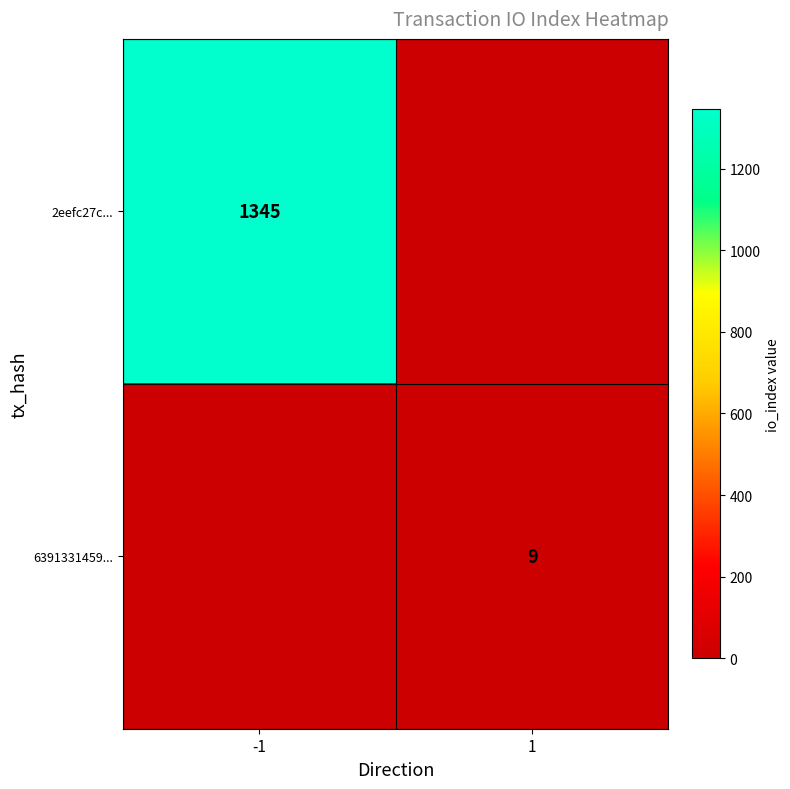

Is it true that 6391331459... equals 9 at 1?

True